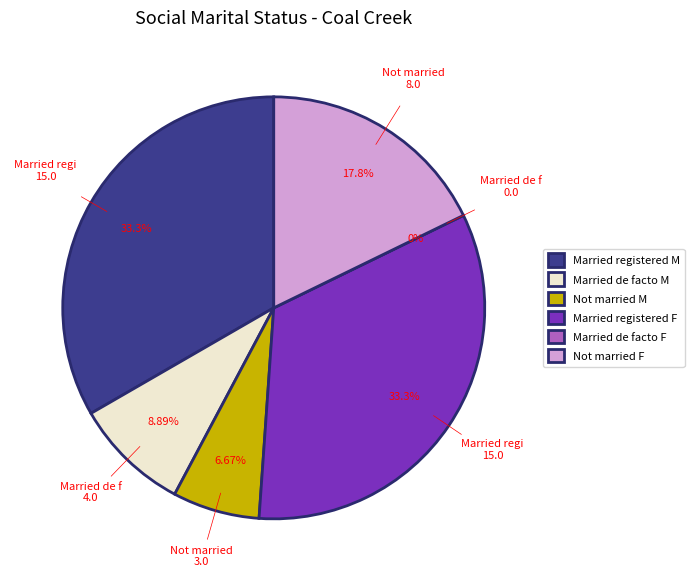

Which slice is the largest?

Married registered (Males)